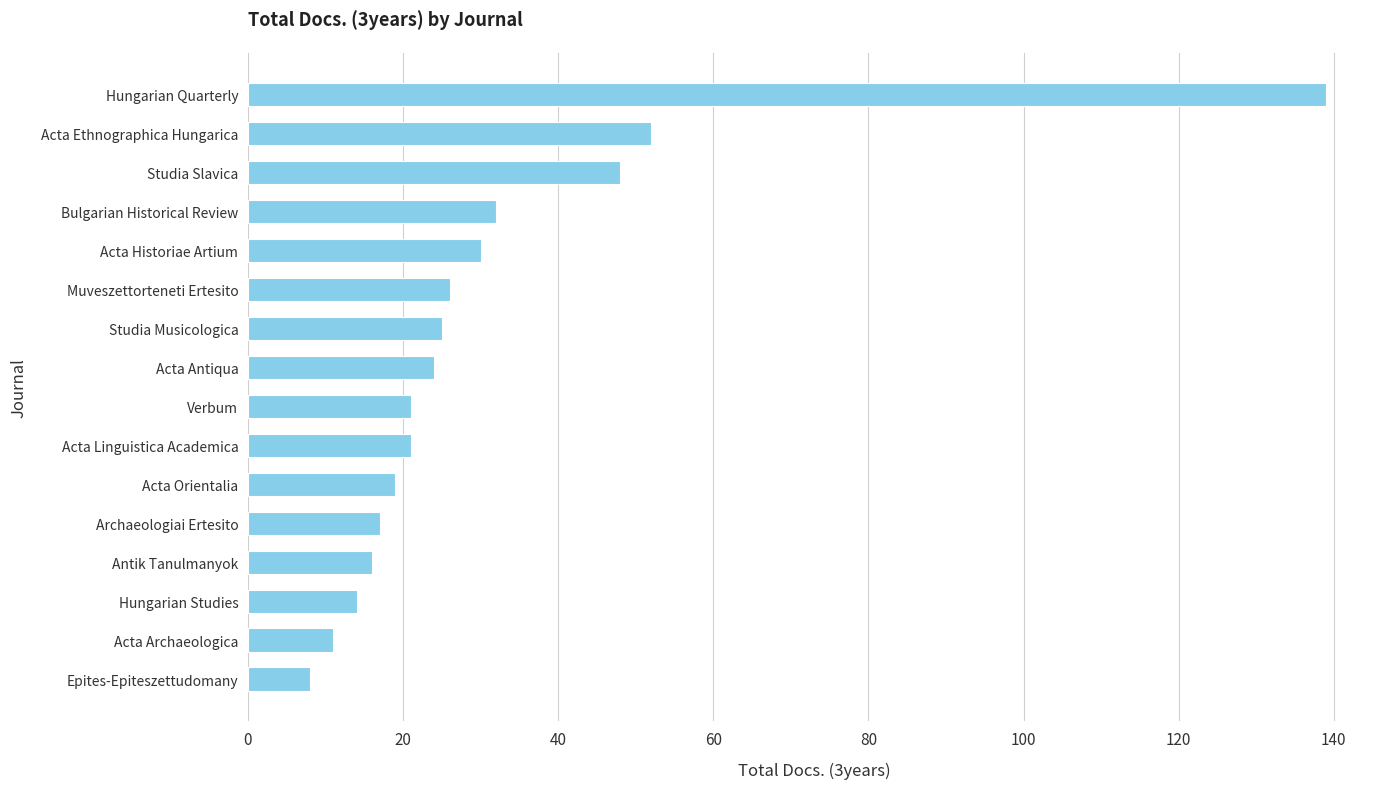

What is the difference between the maximum and minimum values?

131